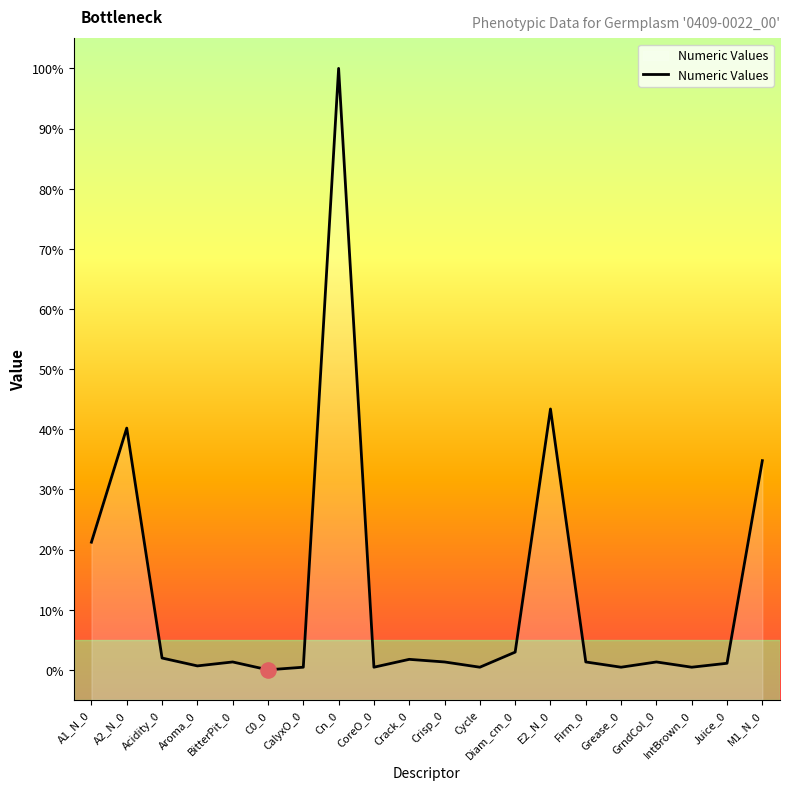

What is the change in value from E2_N_0 to M1_N_0?

-8.6